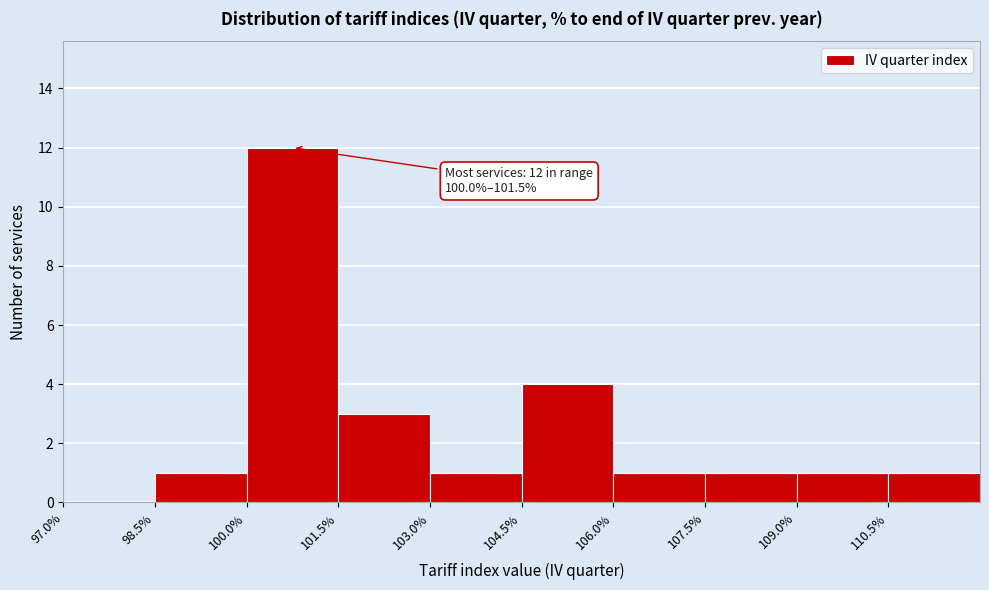

Over which range of the x-axis is the bar tallest?

100.0 to 101.5